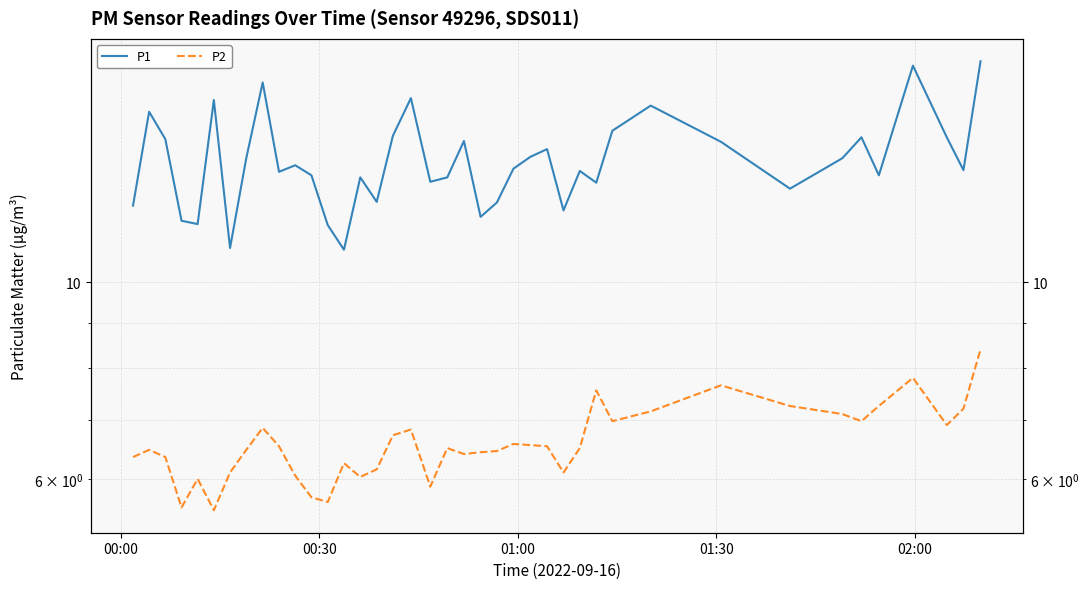

What is the difference between the second highest and minimum values in the P1 series?

6.7